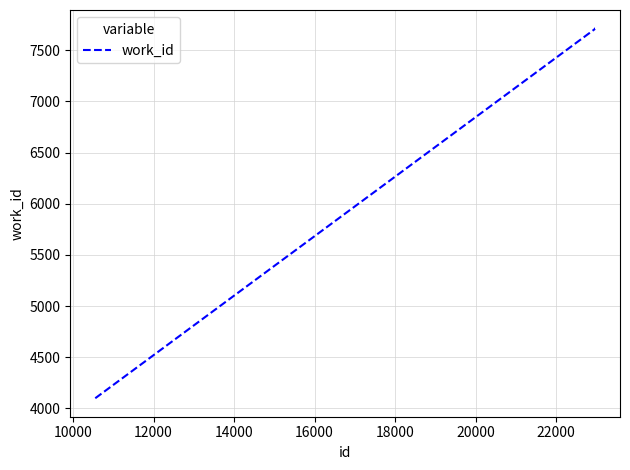

What is the sum of all values?

34935